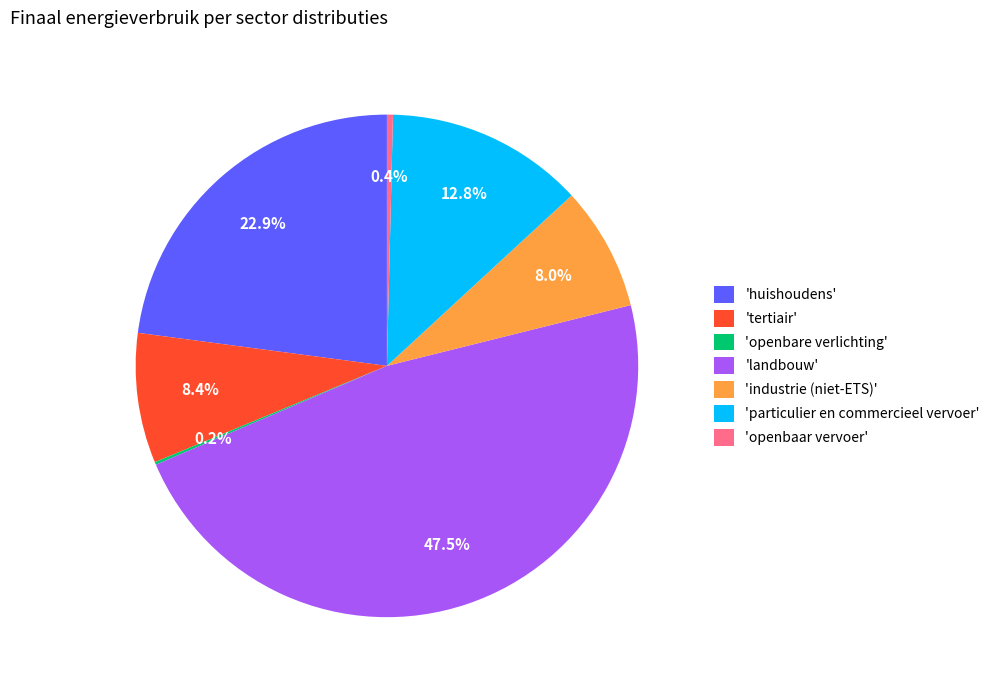

To the nearest percent, what is the difference between the largest and smallest slice percentages?

47%